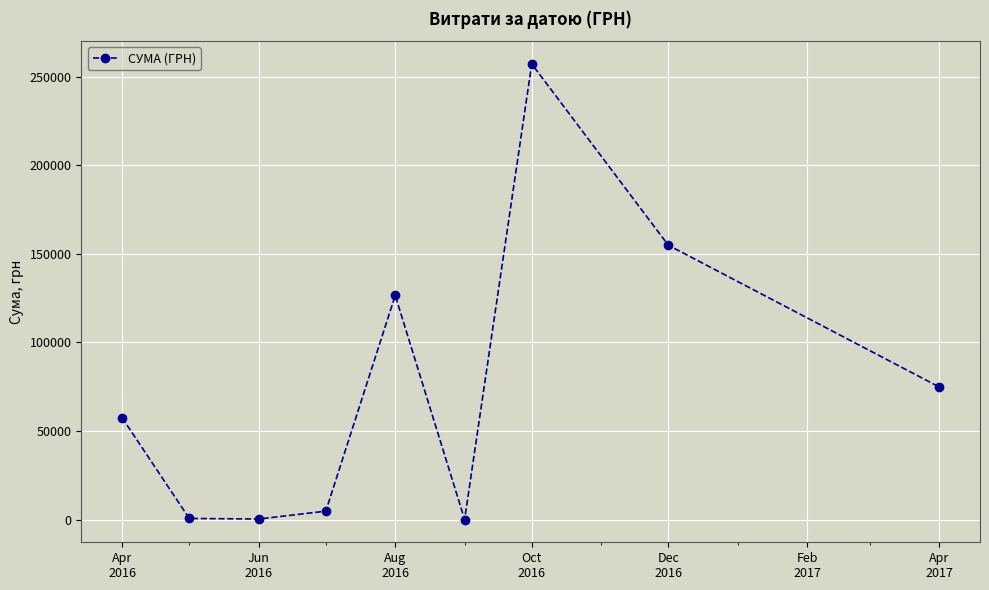

How many points are higher than both their immediate neighbors (excluding endpoints)?

2